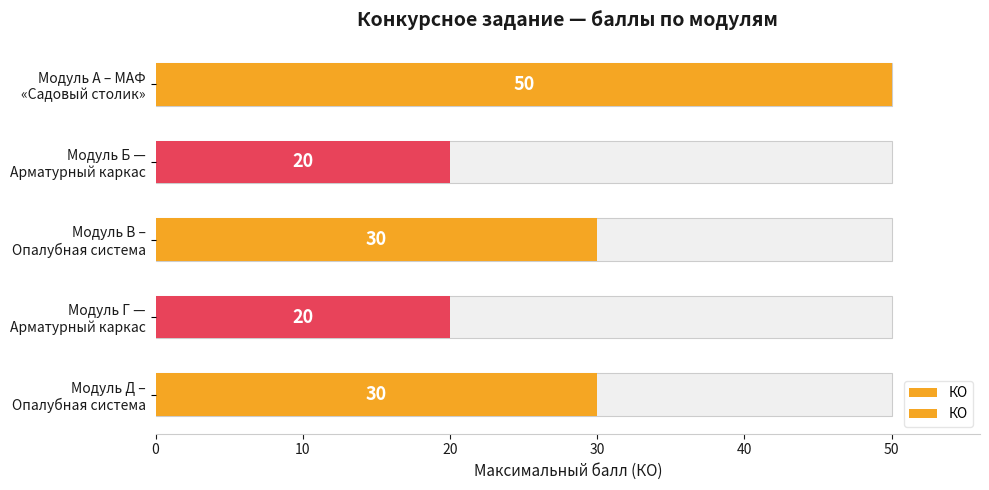

What is the difference between the maximum and minimum values?

30